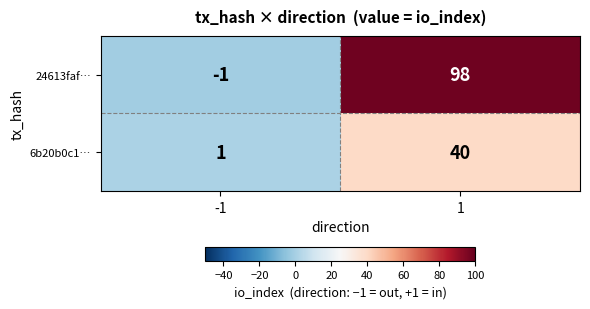

List the series in order of their peak value, highest first.

24613faf…, 6b20b0c1…